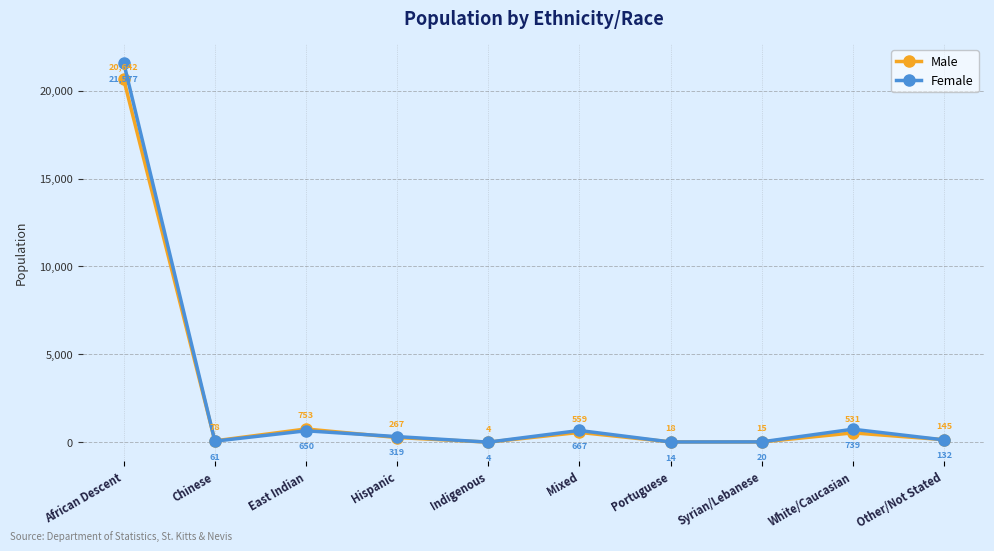

Which series has the largest total across all categories?

Female